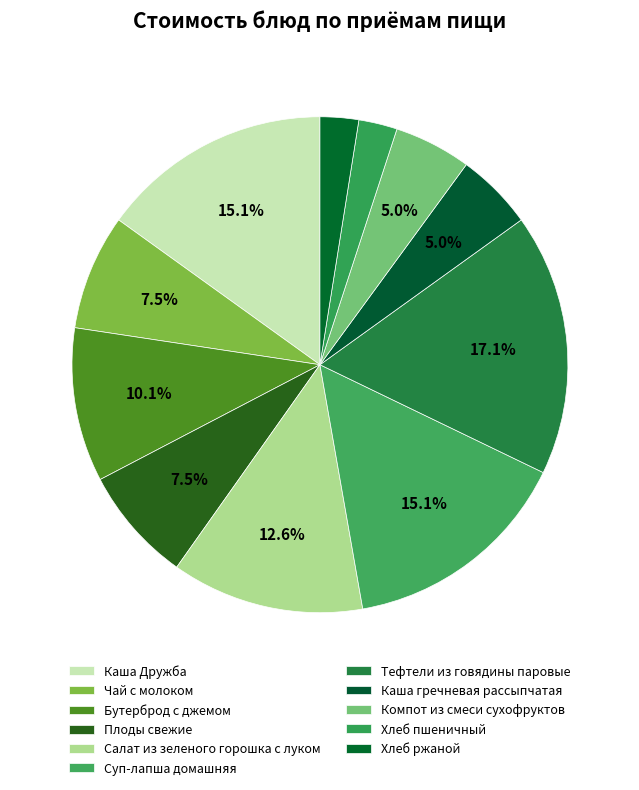

How many slices are in this pie chart?

11